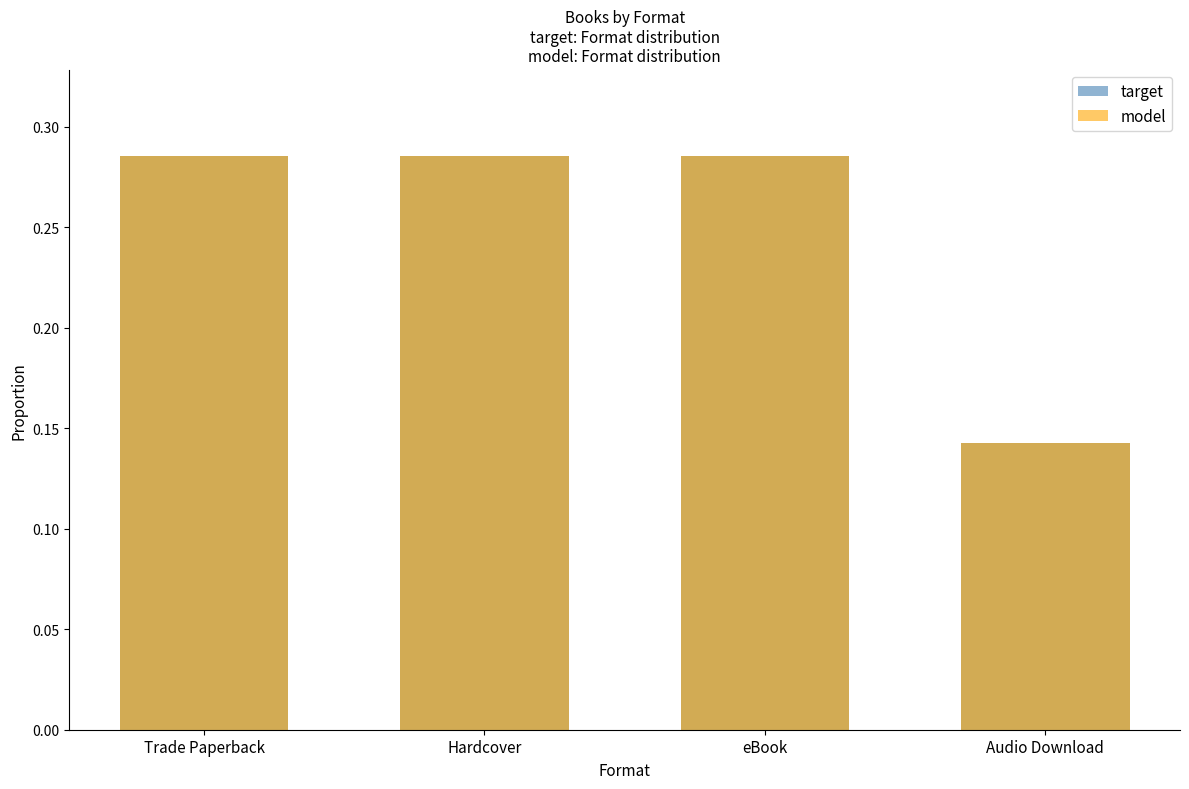

Is the value of model at eBook greater than the value of target at Hardcover?

No